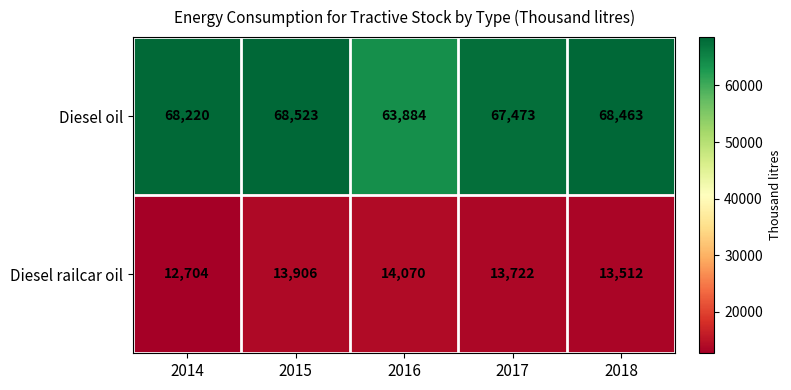

The Diesel railcar oil series shows 13722 at 2017. True or false?

True